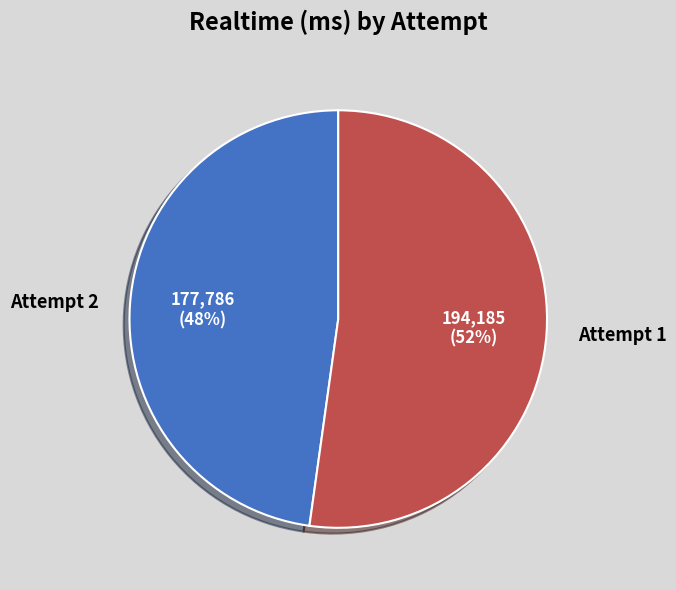

To the nearest percent, what portion does Attempt 2 represent?

48%